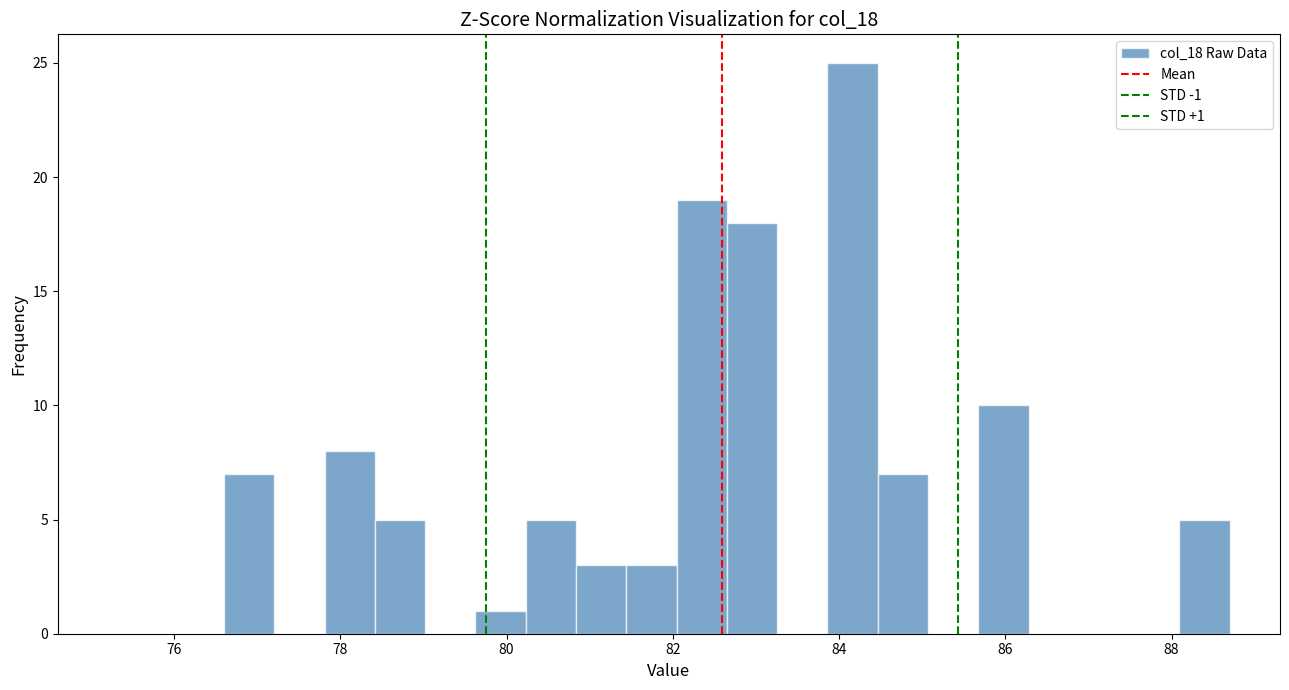

Read against the x-axis, roughly where is the centre of the tallest bar?

84.2